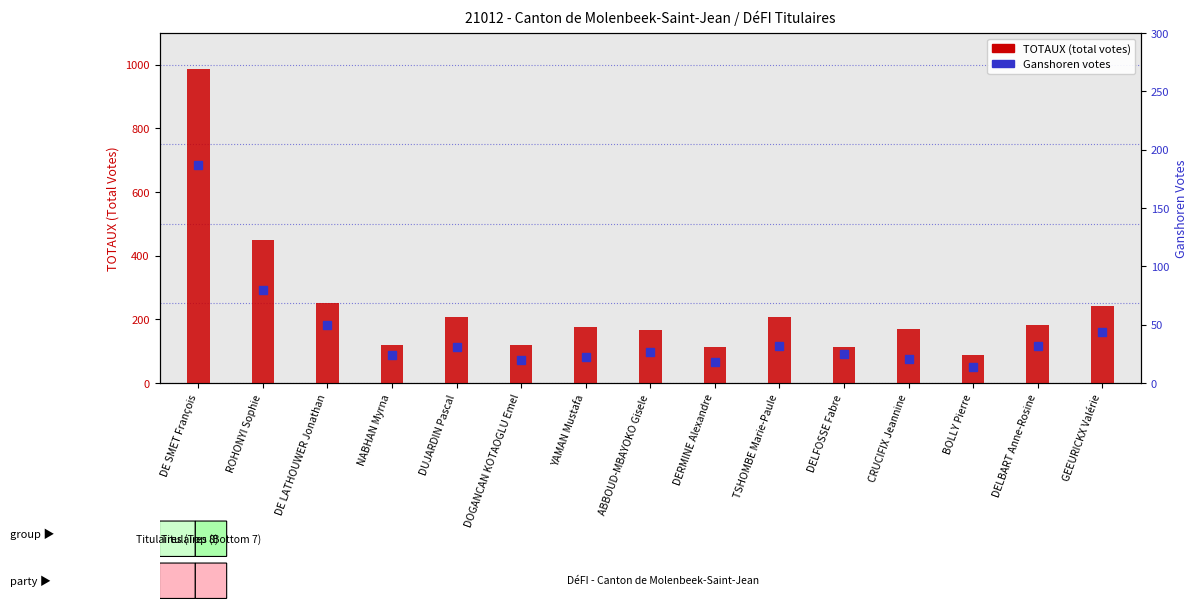

How many values in the TOTAUX series are below 175?

7